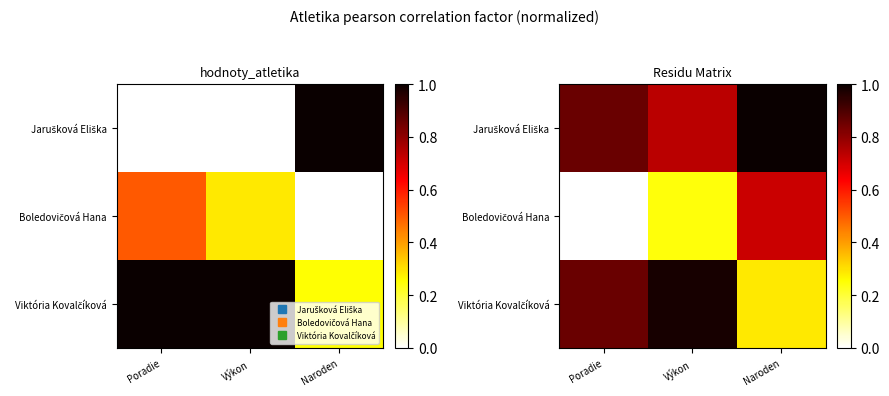

What is the spread (max minus min) of values at Naroden?

0.7